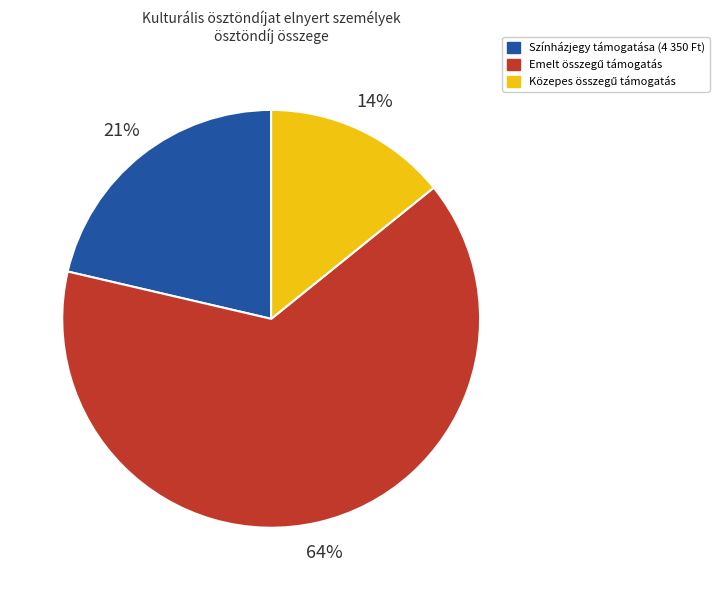

What percentage is the Színházjegy támogatása (4 350 Ft) slice, to the nearest percent?

21%